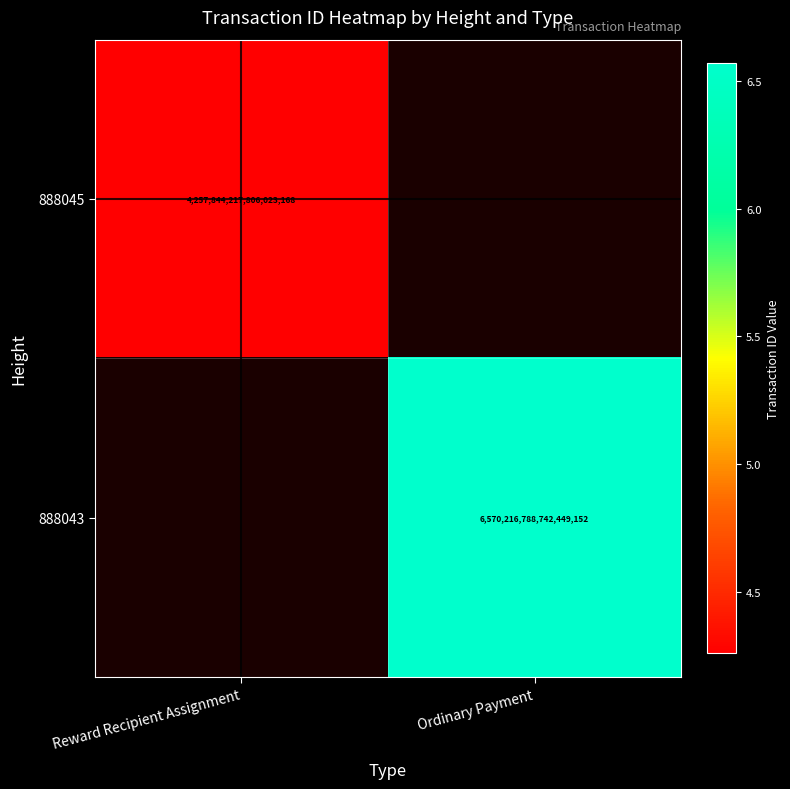

What is the maximum value shown in the chart?

6570216788742449152.0